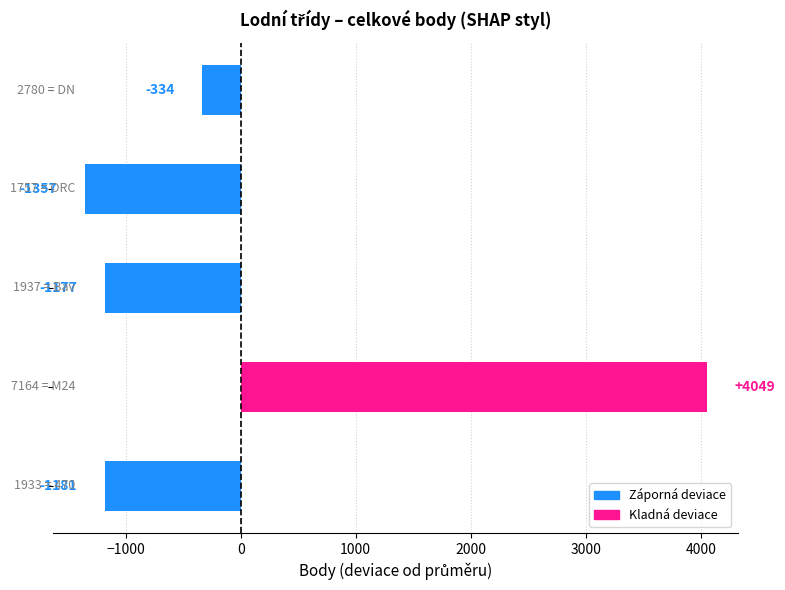

What is the minimum value shown in the chart?

-1357.2